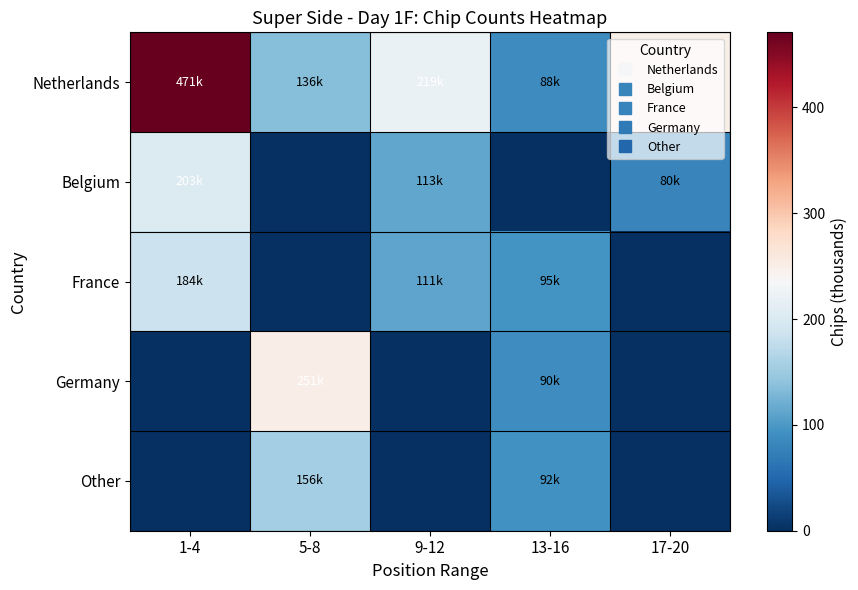

At 1-4, list the series in order from smallest to largest.

Germany, Other, France, Belgium, Netherlands